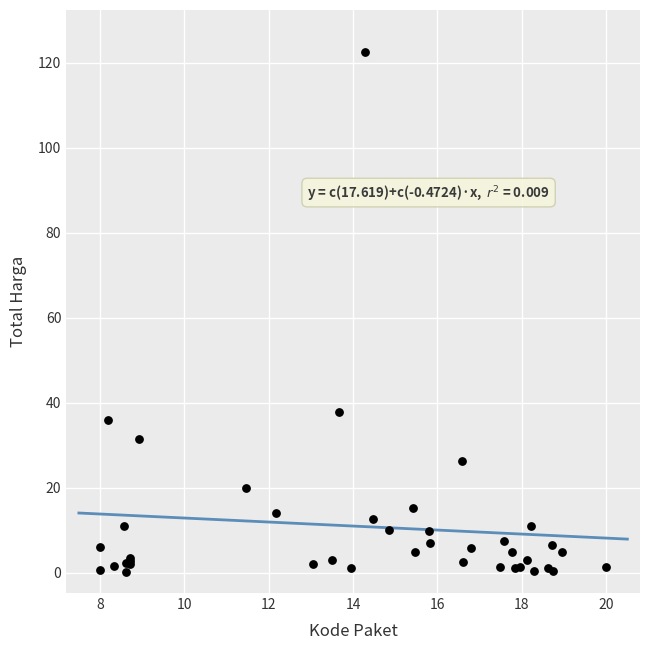

What Y value in the scatter plot is closest to 61?

37.9